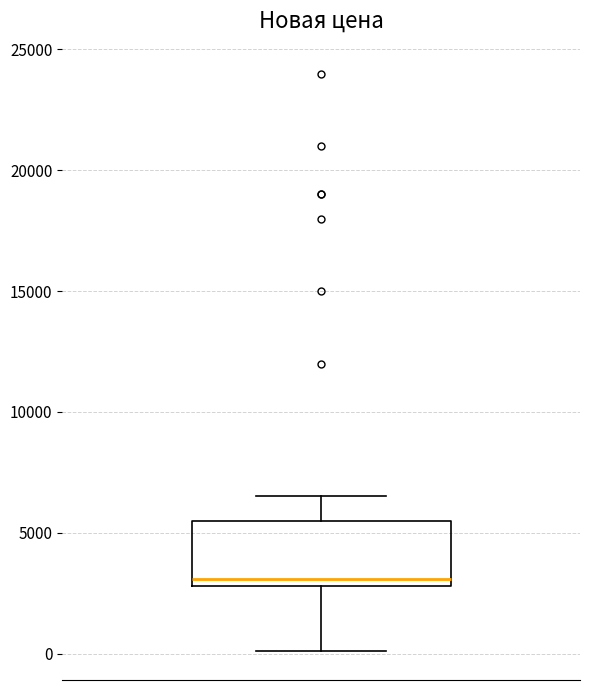

Transcribe this box plot: give where the median line is, the range the box spans, and where the two whiskers end, as read against the y-axis. The values are not printed on the chart, so give them approximately, as read against the axis.

median 3000 (just above the box's lower edge), box 3000 to 5500, whiskers 0 to 6500